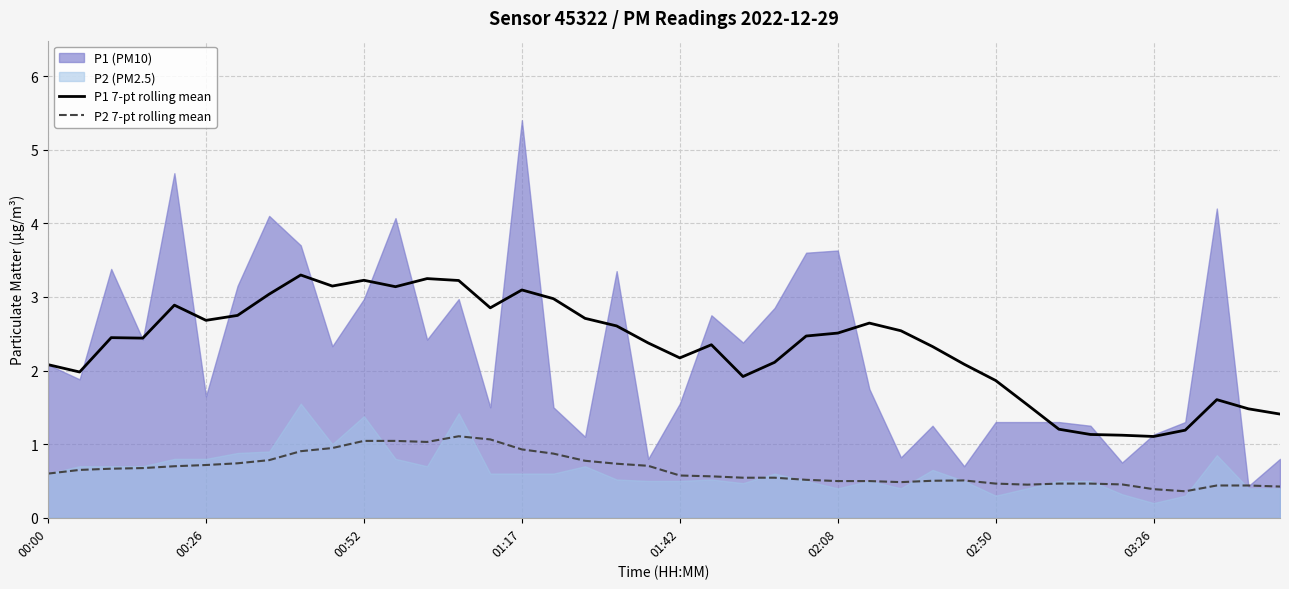

True or false: P1 7-pt rolling mean and P2 7-pt rolling mean intersect in this chart.

False